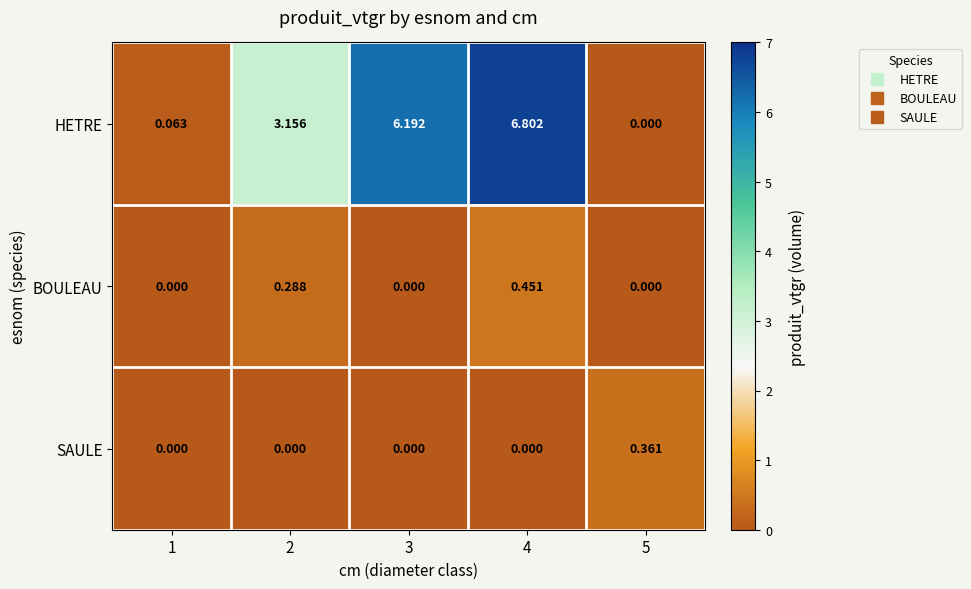

Which series has the widest spread of values?

HETRE